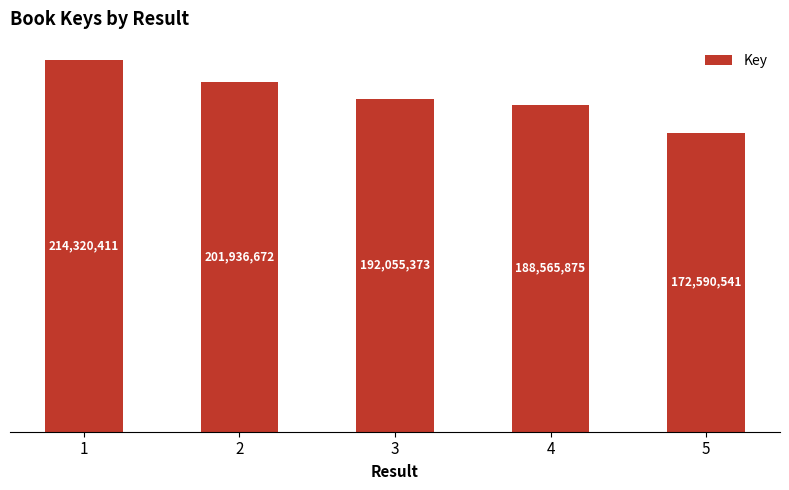

What is the average value?

193893774